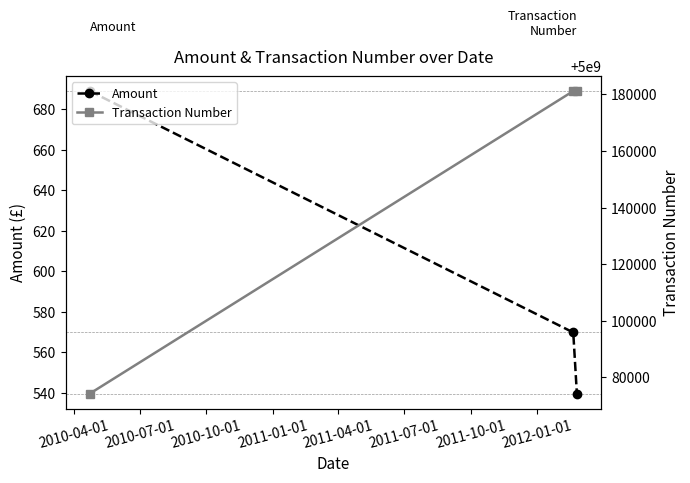

True or false: Transaction Number has a value of 1067954156.1 at 2010-04-01.

False